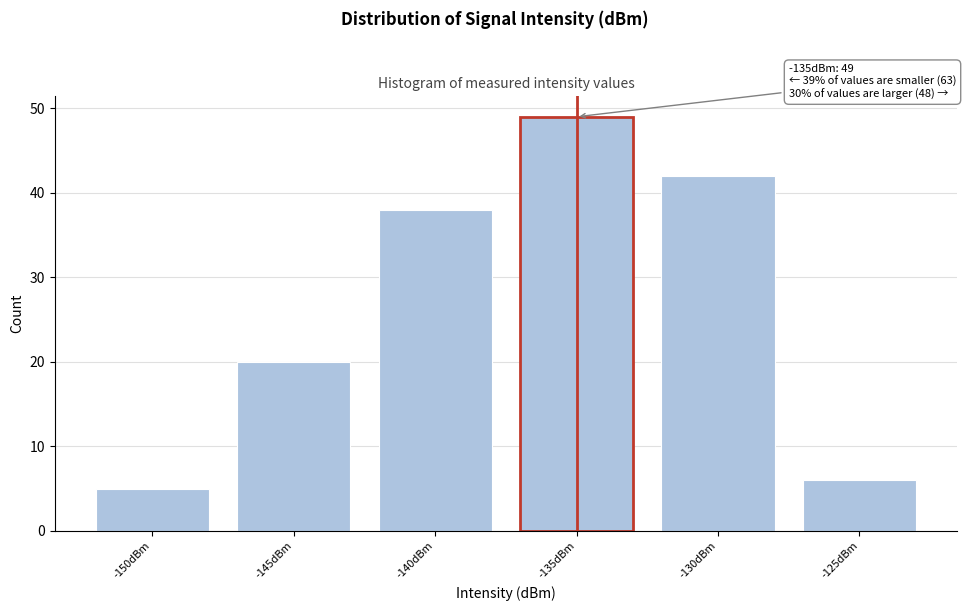

Reading left to right, what are all the values shown in this chart?

-150dBm=5	-145dBm=20	-140dBm=38	-135dBm=49	-130dBm=42	-125dBm=6